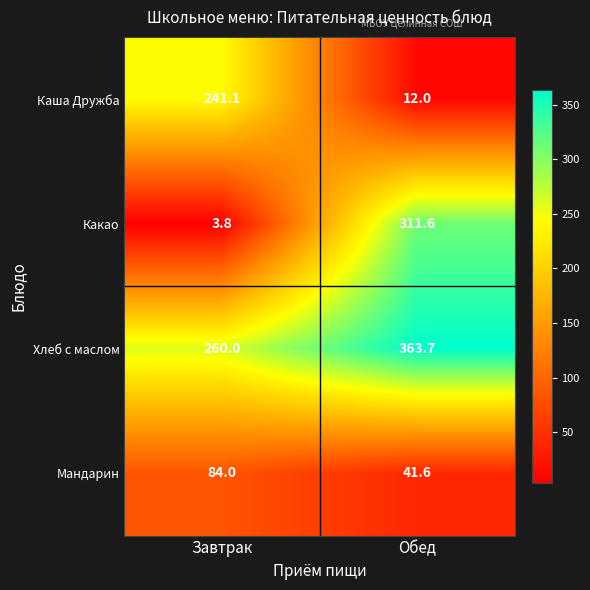

How many values in the Какао series exceed 311?

1